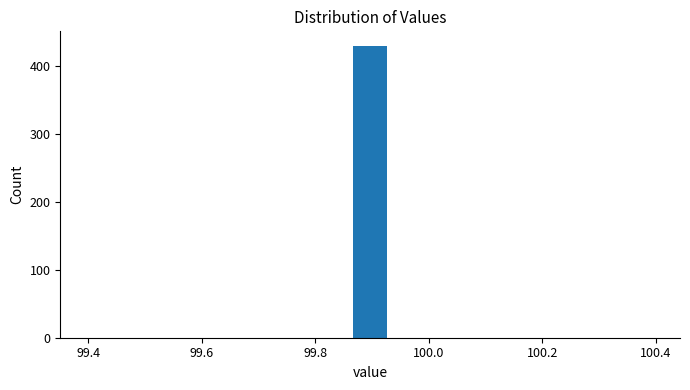

Read against the x-axis, roughly where is the centre of the tallest bar?

99.90